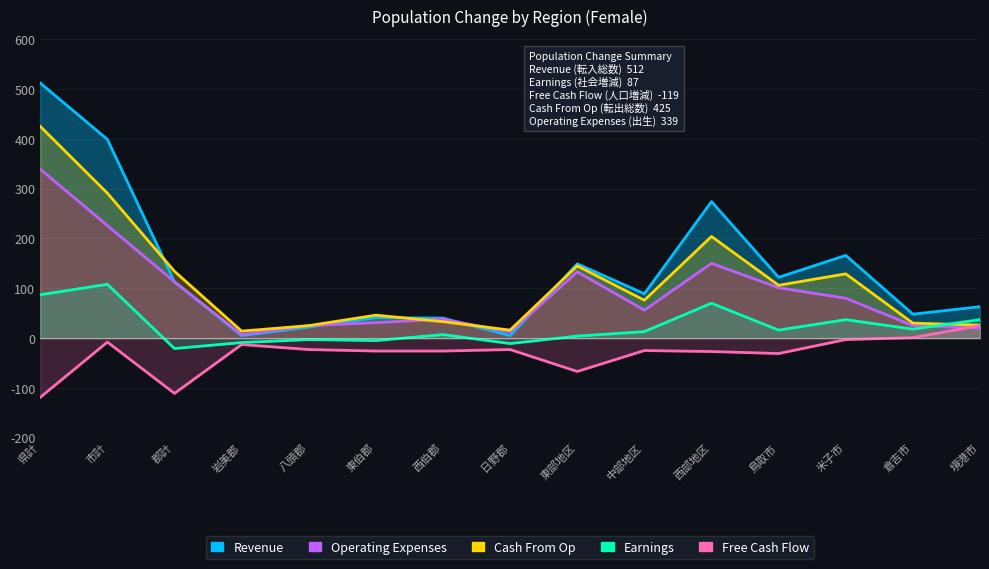

Rank the categories by Free Cash Flow value from lowest to highest.

県計, 郡計, 東部地区, 鳥取市, 西部地区, 東伯郡, 西伯郡, 中部地区, 八頭郡, 日野郡, 岩美郡, 市計, 米子市, 倉吉市, 境港市